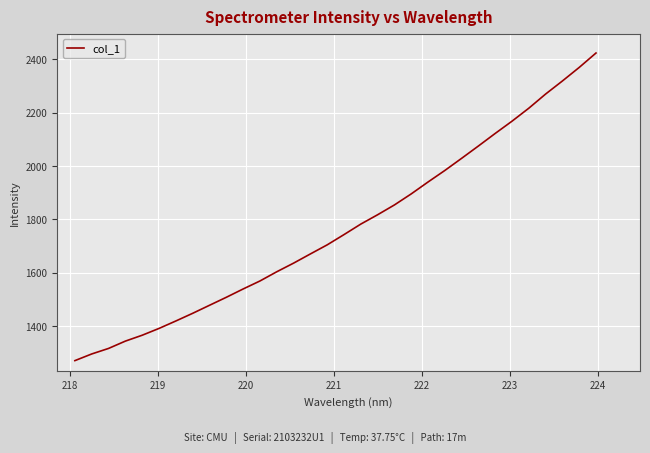

What is the difference between the maximum and minimum values?

1153.2